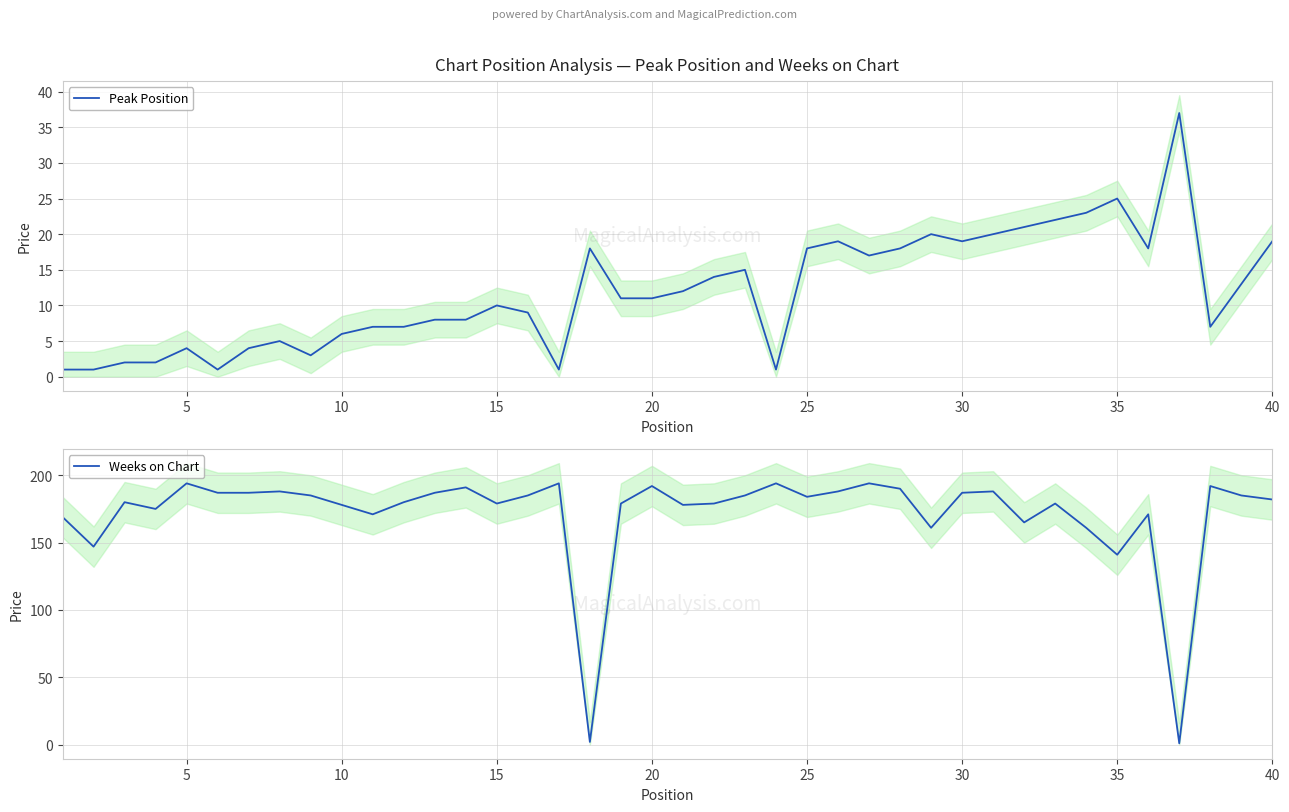

At which label is Weeks on Chart closest to 97?

35